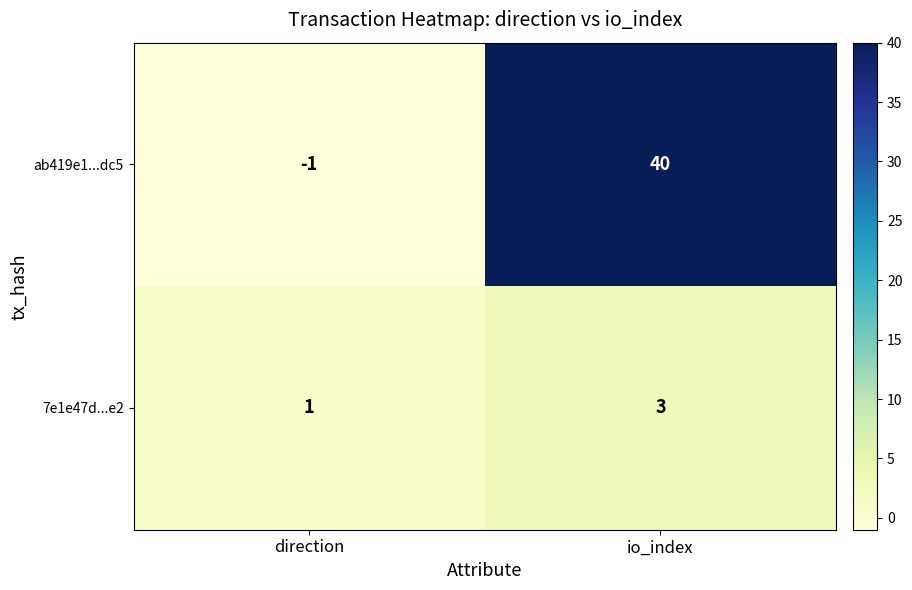

At which category does the chart reach its peak across all series?

io_index